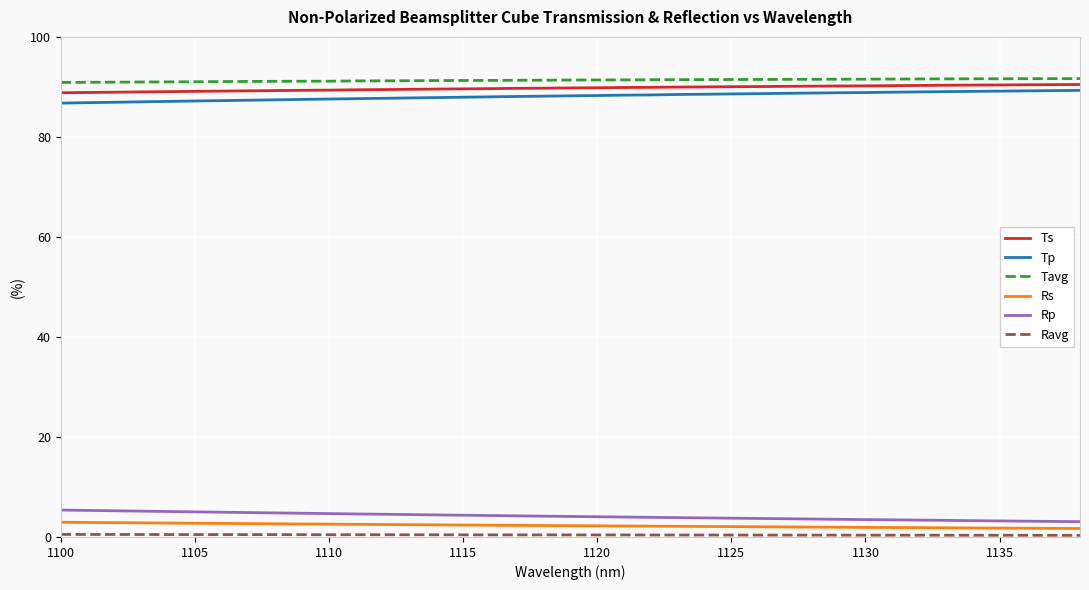

What is the greatest value displayed?

91.7